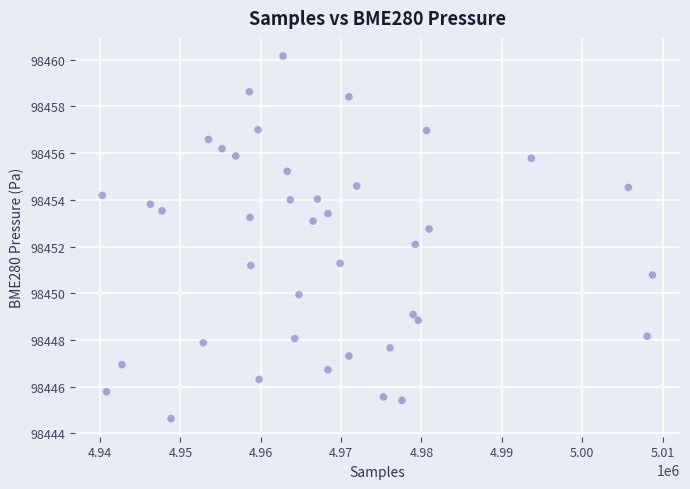

What is the range of Y values (max minus min)?

15.5